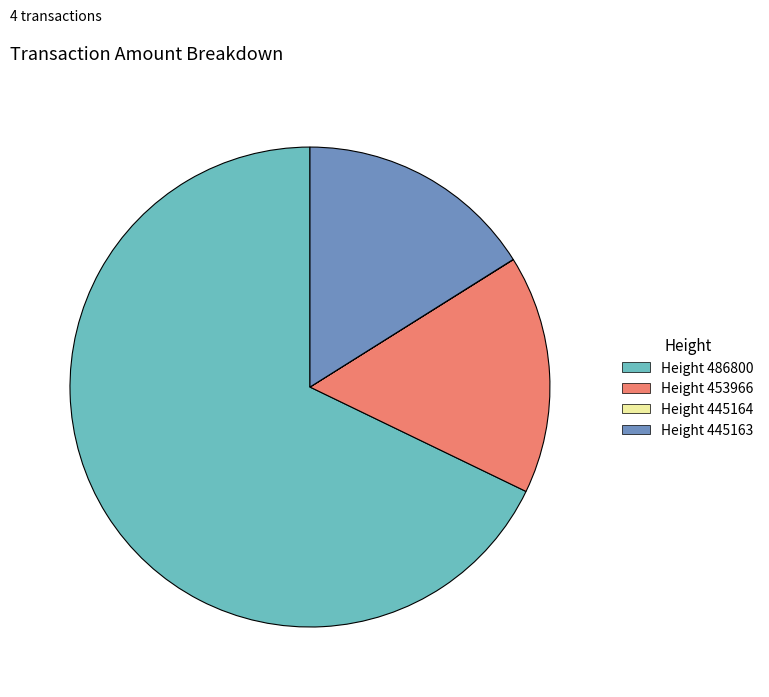

Does Height 486800 represent more than half of the total?

Yes